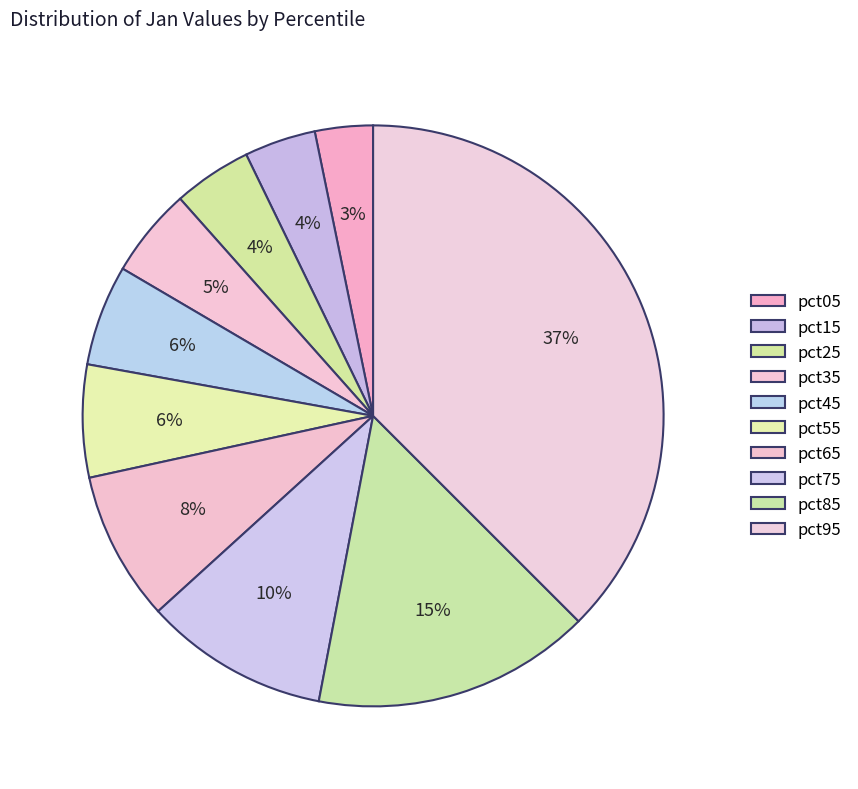

What is the largest slice in the pie chart?

pct95